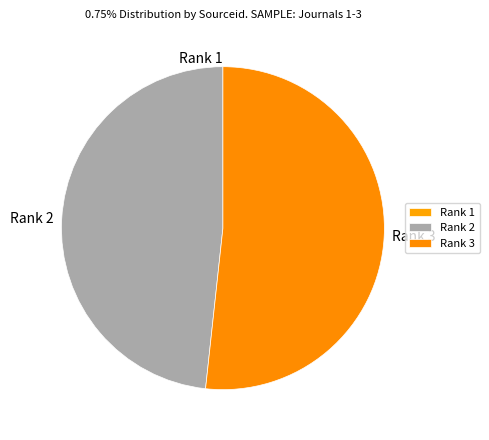

Which category accounts for the majority?

Rank 3